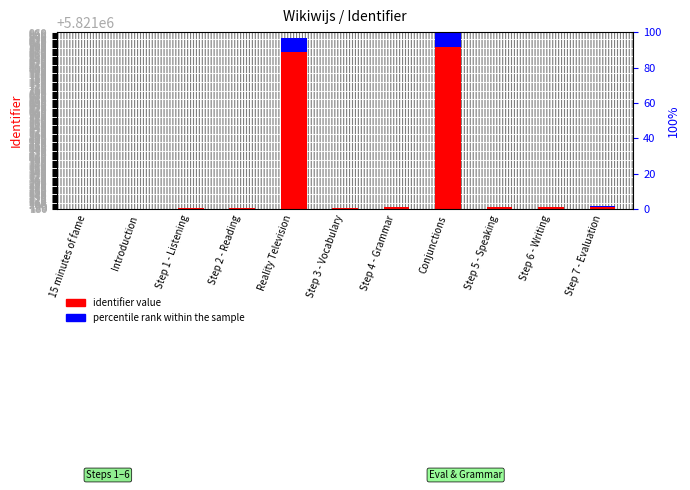

What are all the series names shown in the legend?

identifier value, percentile rank within the sample